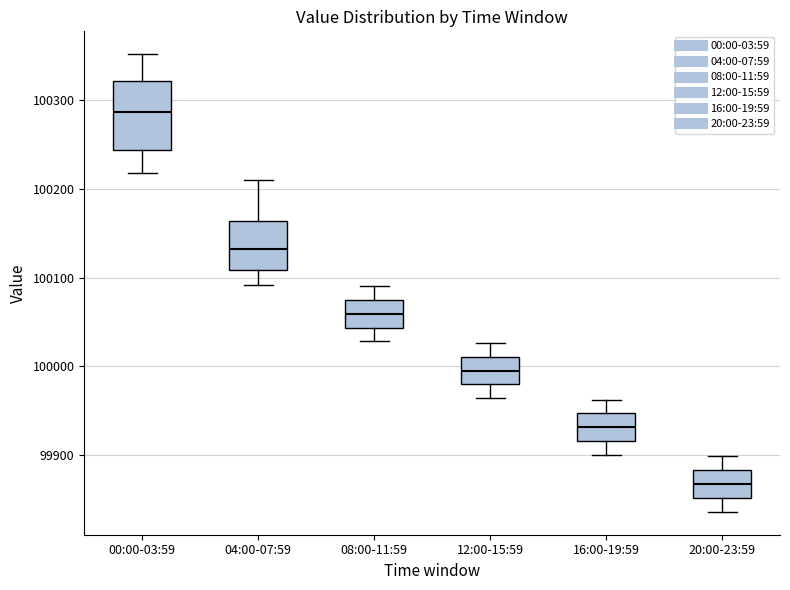

Reading left to right, transcribe this box plot: for each box, give where its median line is, the range the box spans, and where its two whiskers end, as read against the y-axis. The values are not printed on the chart, so give them approximately, as read against the axis.

00:00-03:59: median 100290, box 100240 to 100320, whiskers 100220 to 100350
04:00-07:59: median 100130, box 100110 to 100160, whiskers 100090 to 100210
08:00-11:59: median 100060, box 100040 to 100080, whiskers 100030 to 100090
12:00-15:59: median 100000, box 99980 to 100010, whiskers 99960 to 100030
16:00-19:59: median 99930, box 99920 to 99950, whiskers 99900 to 99960
20:00-23:59: median 99870, box 99850 to 99880, whiskers 99840 to 99900